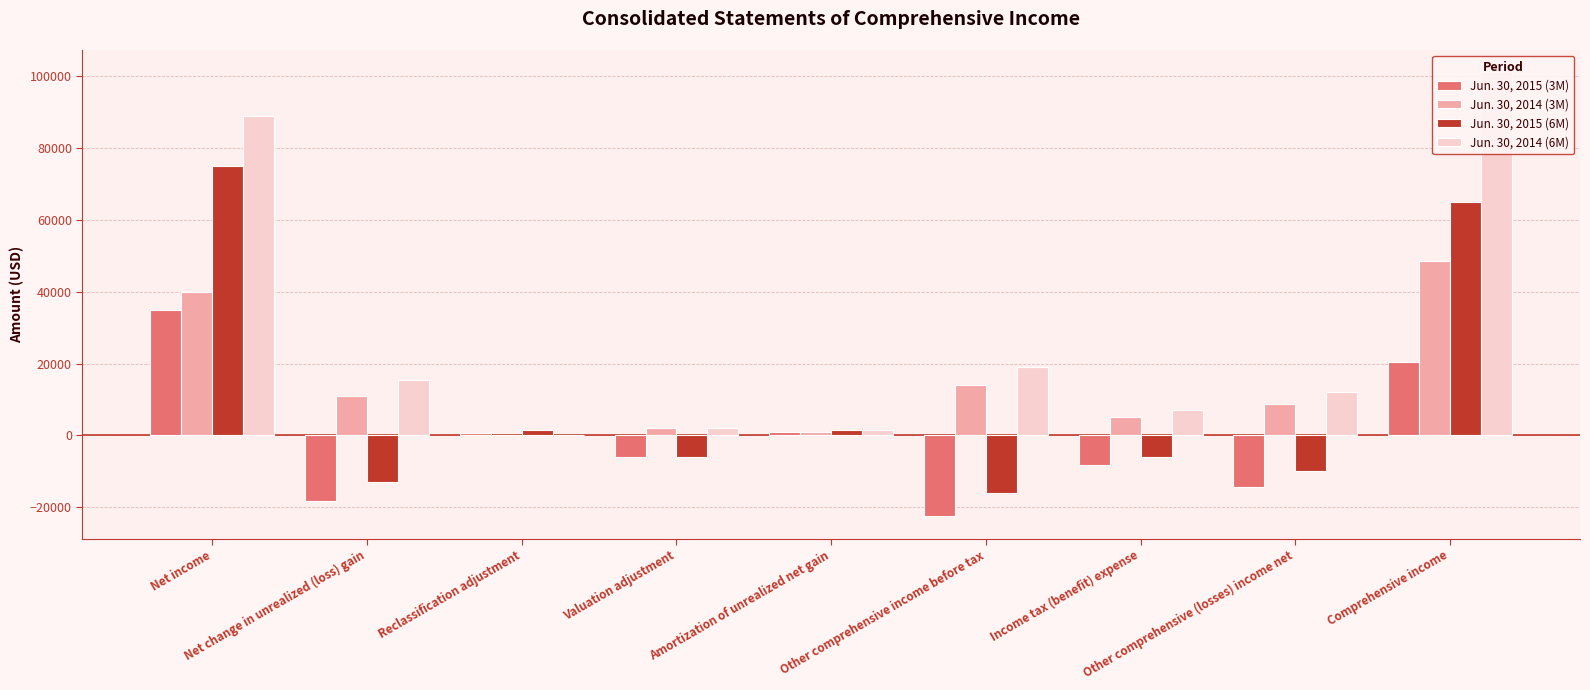

Which has a higher value, Amortization of unrealized net gain or Income tax (benefit) expense?

Amortization of unrealized net gain